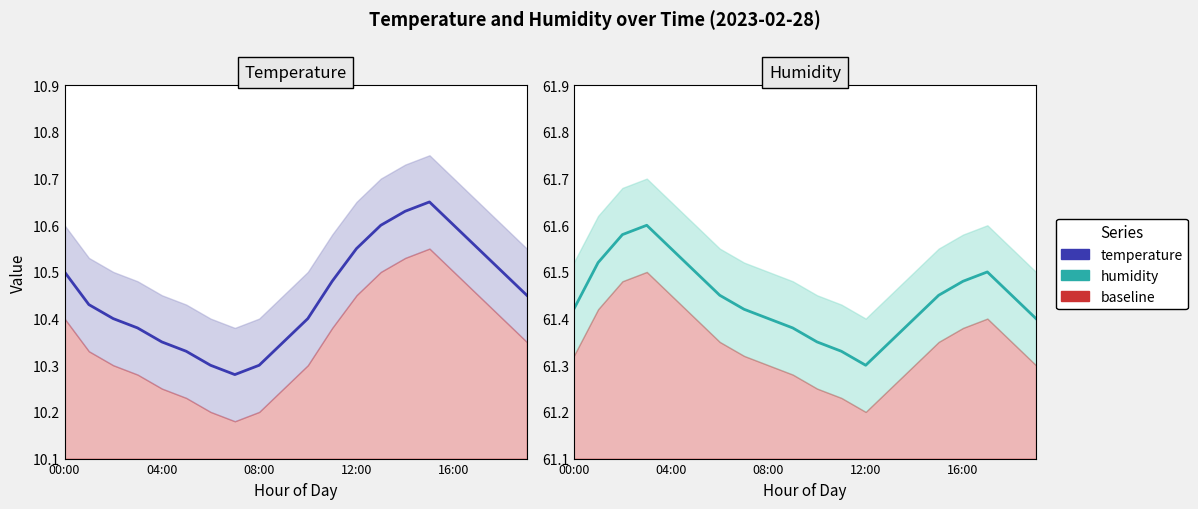

True or false: Temperature and Humidity cross at least once.

False